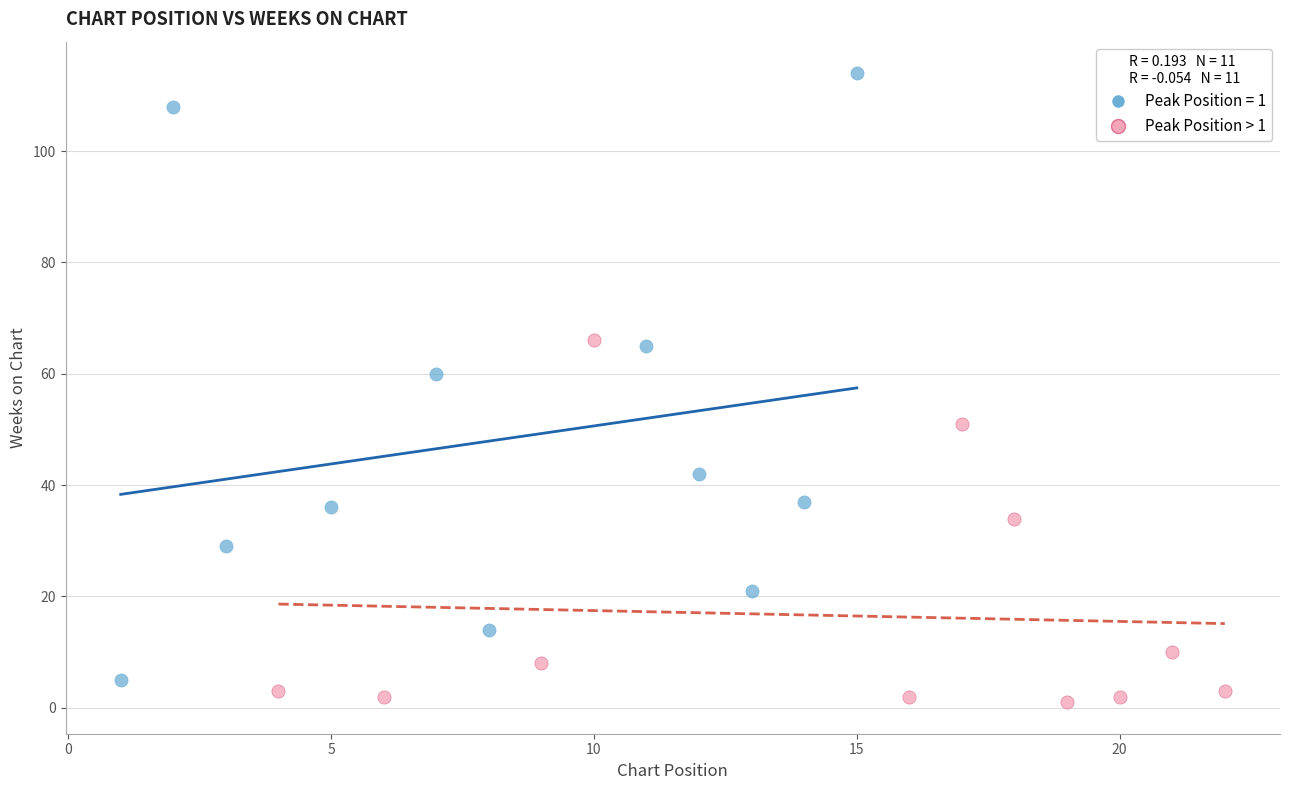

Which series reaches the maximum Y coordinate?

Peak Position = 1